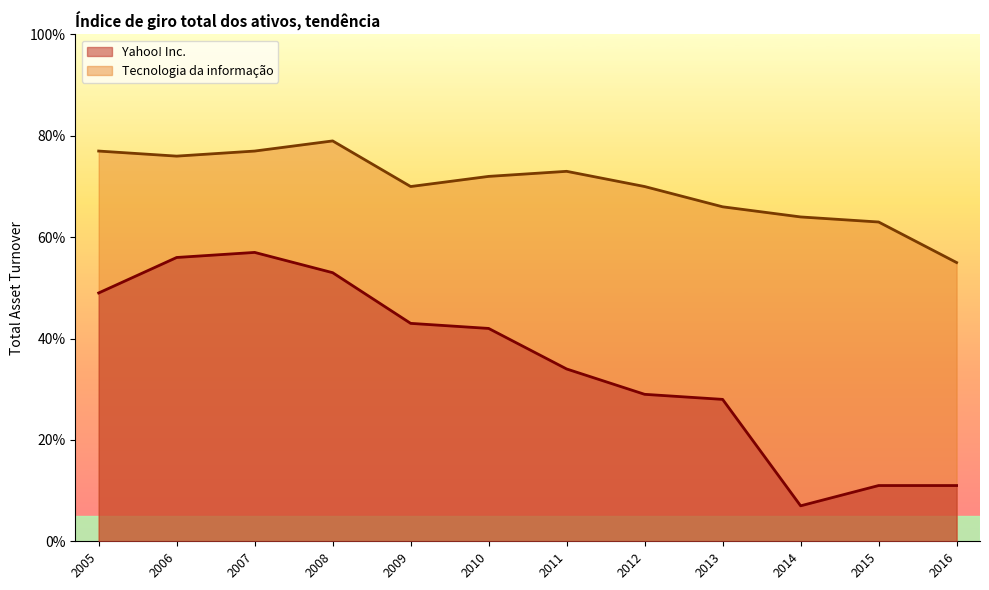

Where is the first local maximum for Yahoo! Inc.?

2007